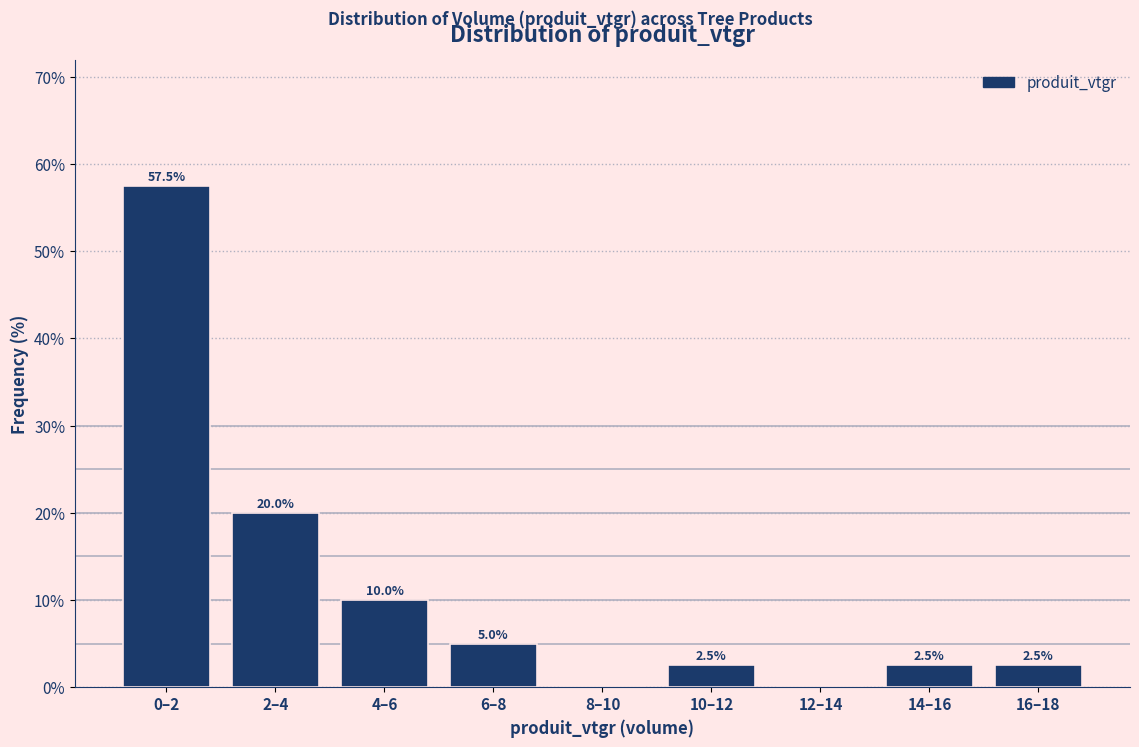

Reading left to right, transcribe all the data shown in this chart.

0–2=57.5	2–4=20.0	4–6=10.0	6–8=5.0	8–10=0.0	10–12=2.5	12–14=0.0	14–16=2.5	16–18=2.5